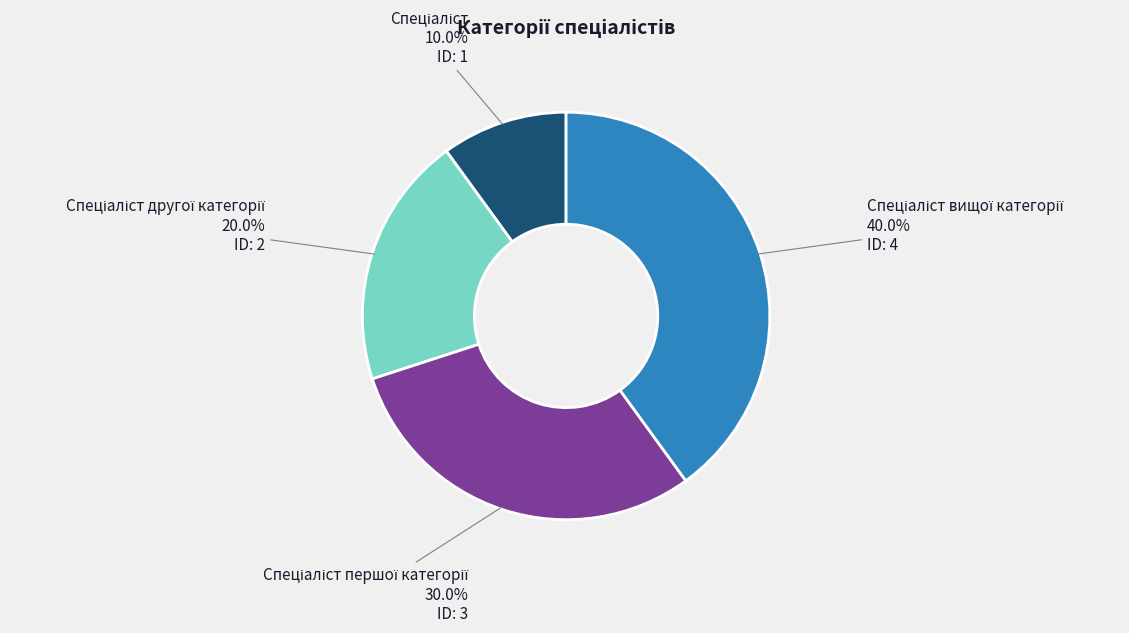

Is there any slice that represents more than half of the pie?

No